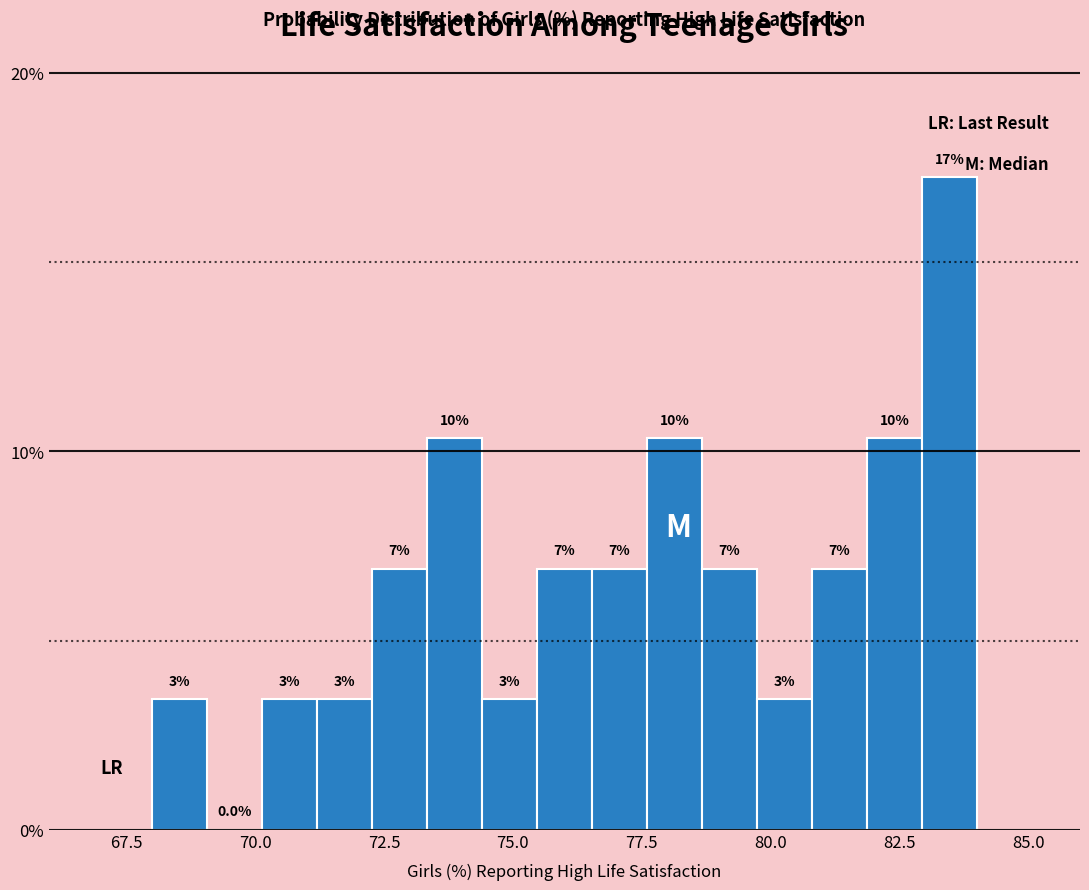

Read against the x-axis, roughly where is the centre of the tallest bar?

83.5